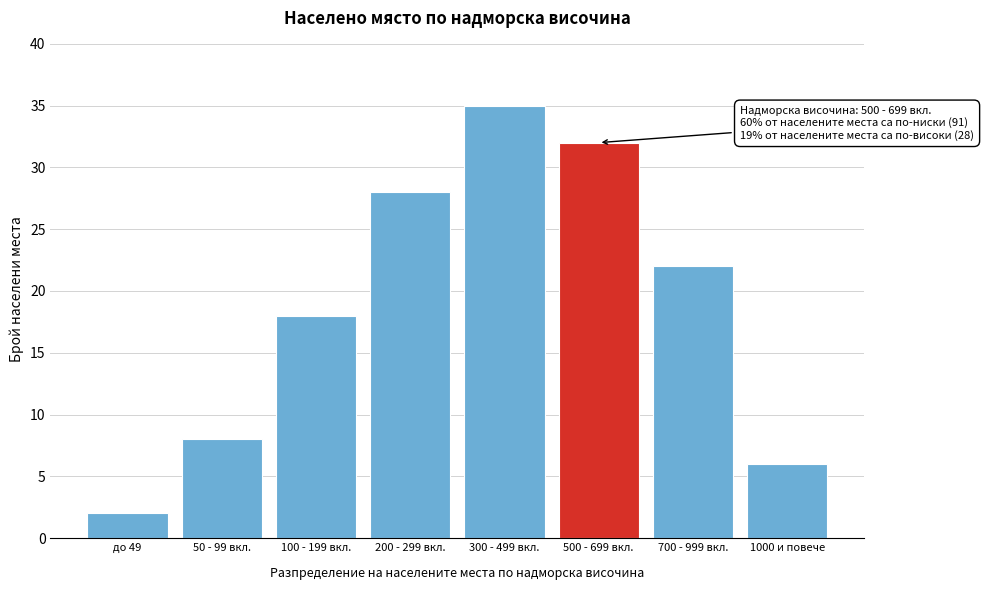

Reading right to left, what are all the values shown in this chart?

6	22	32	35	28	18	8	2